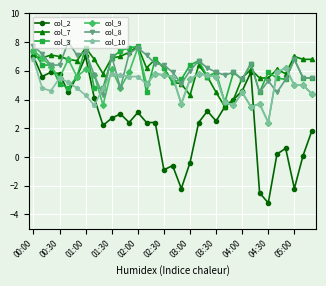

What is the value of the col_3 point at the 22nd from the left?

5.9